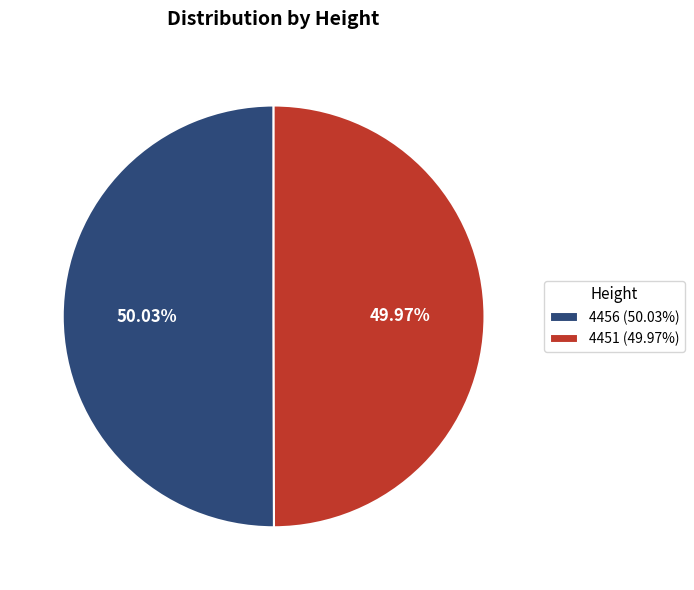

Approximately how many times larger is the value at 4456 compared to 4451?

1.0